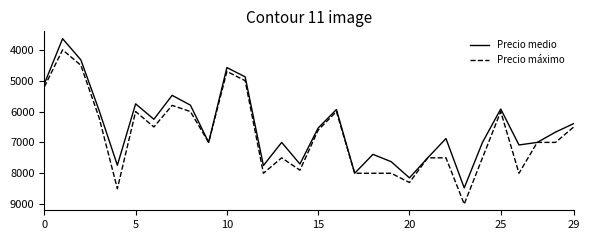

Which series has the largest total across all categories?

Precio máximo